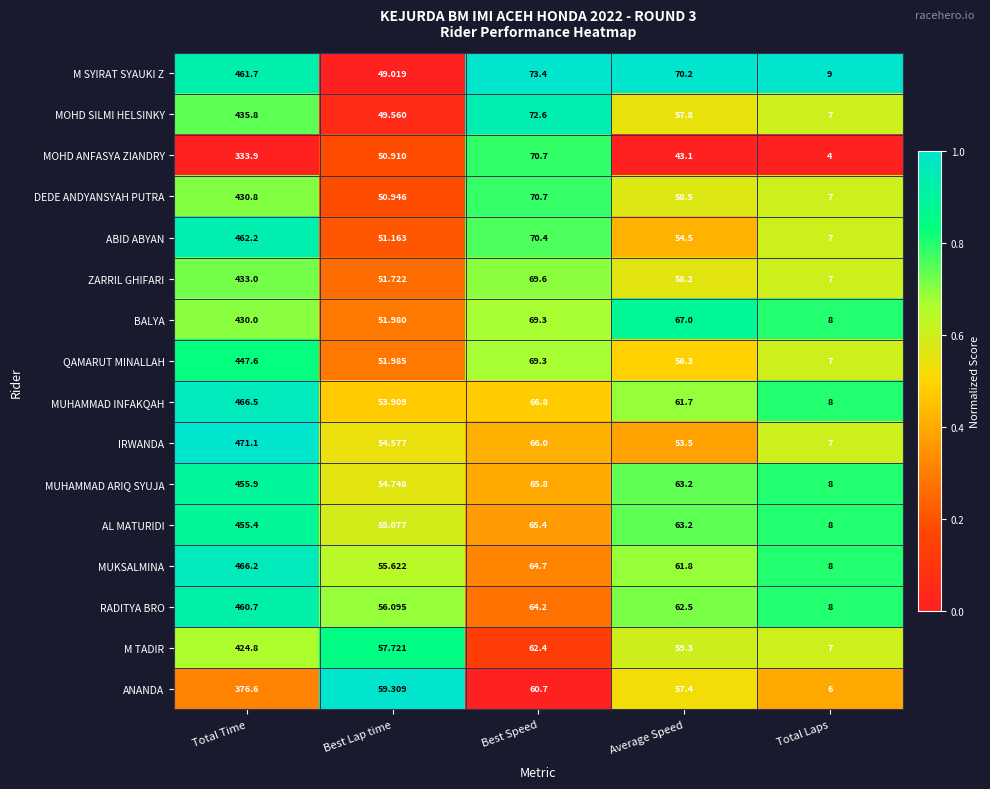

Count the number of categories in the chart.

5